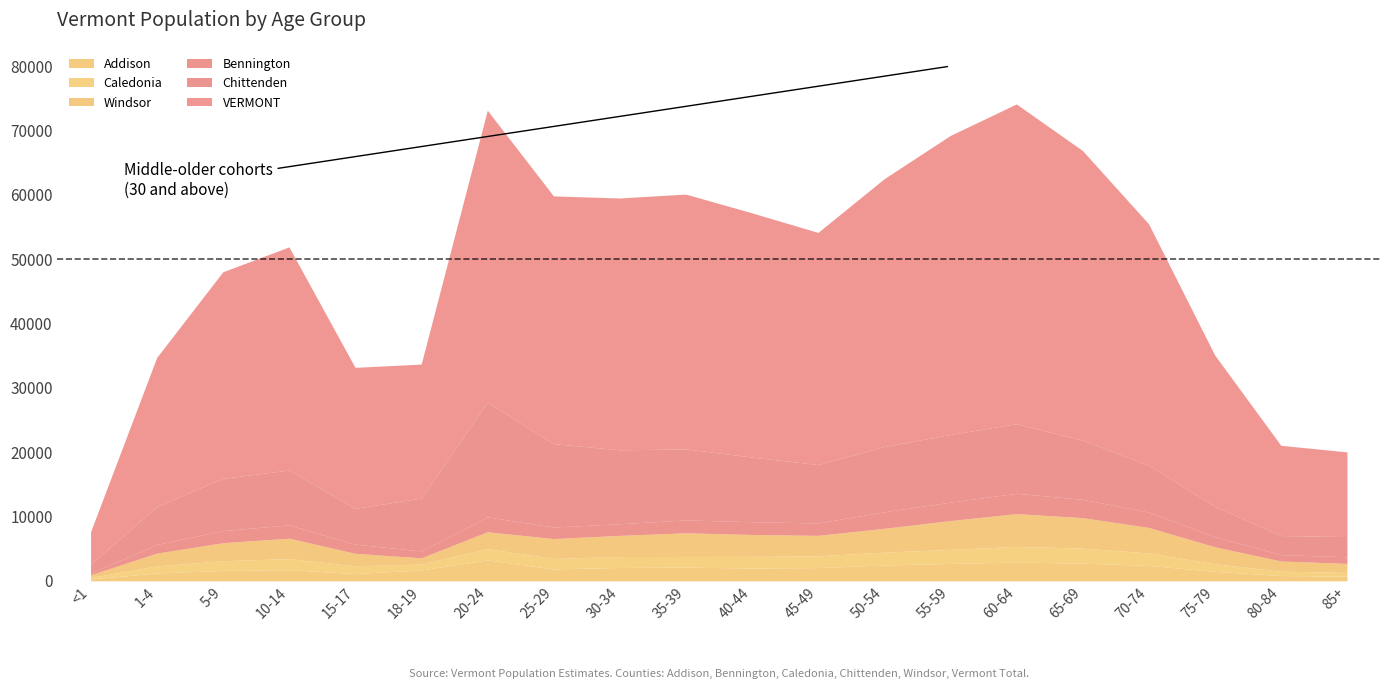

What position from the right is 70-74?

4